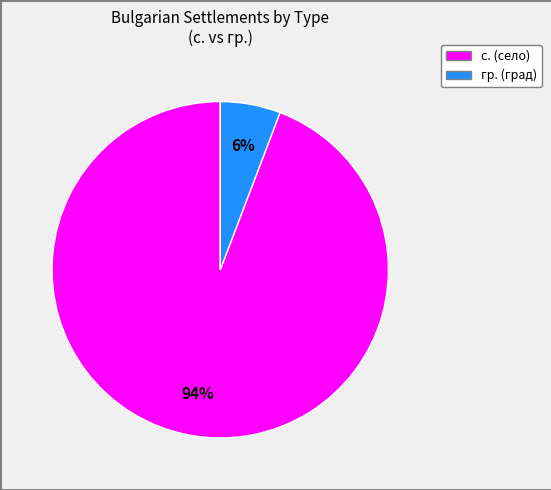

To the nearest percent, what is the combined percentage of гр. and с.?

100%